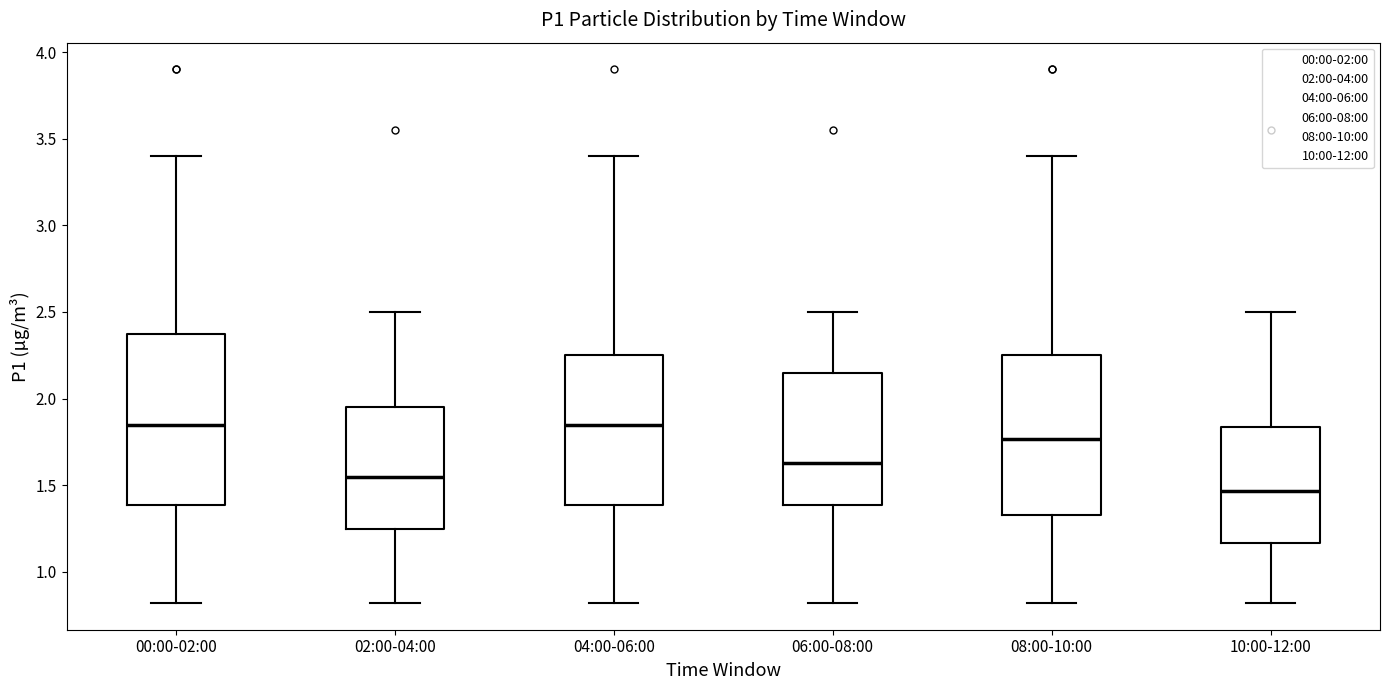

Where is the lower edge of the box for 10:00-12:00 on the y-axis? The values are not printed on the chart, so give them approximately, as read against the axis.

1.15